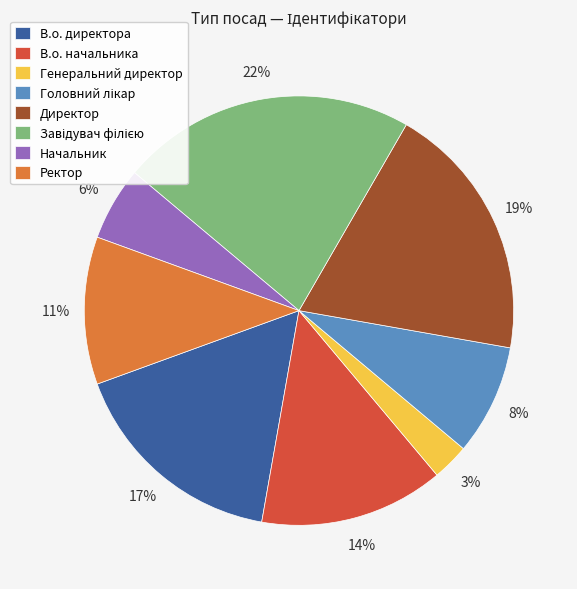

To the nearest percent, what portion does В.о. начальника represent?

14%